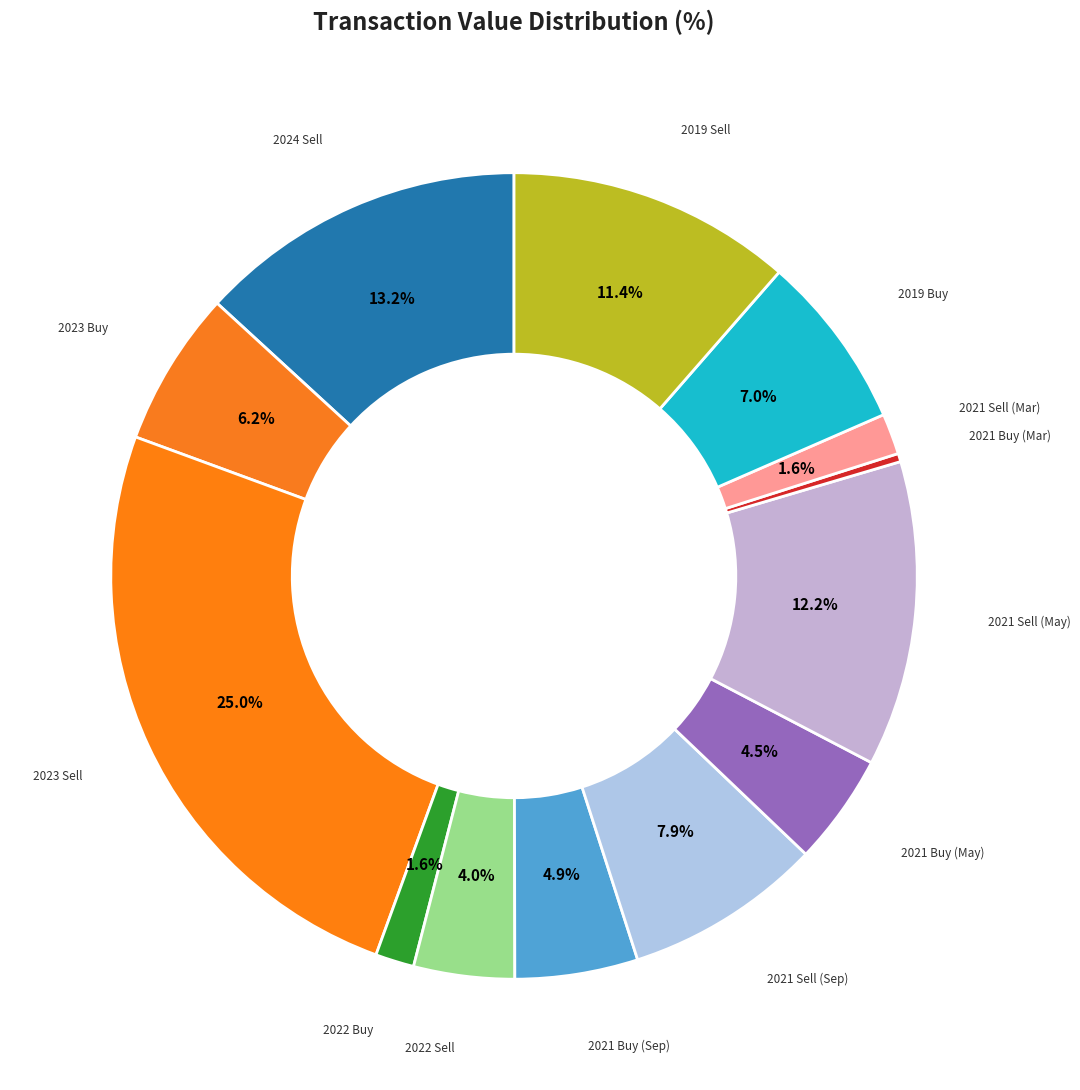

How many segments does this pie chart have?

13